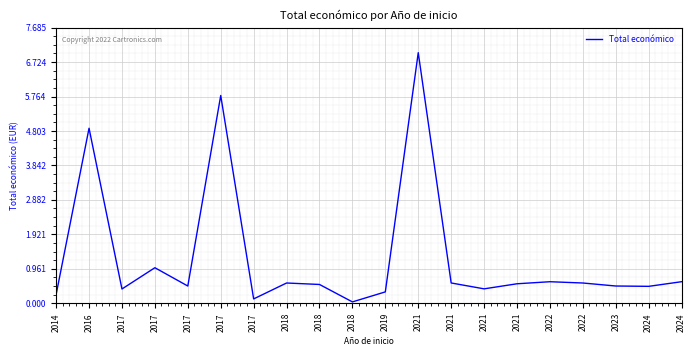

What is the value of the 9th point from the left?

563721